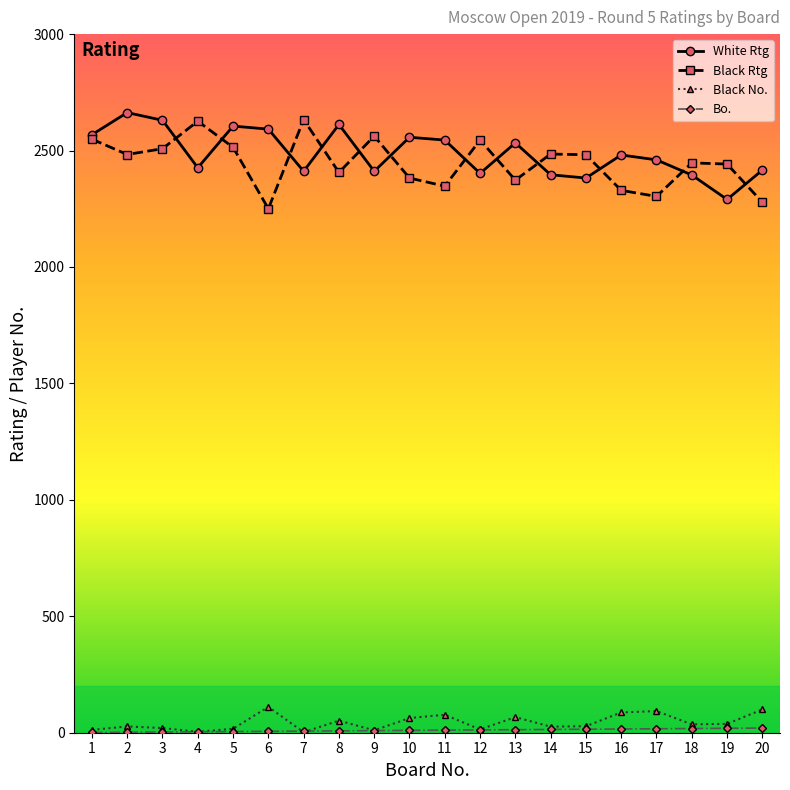

What is the maximum value shown in the chart?

2663